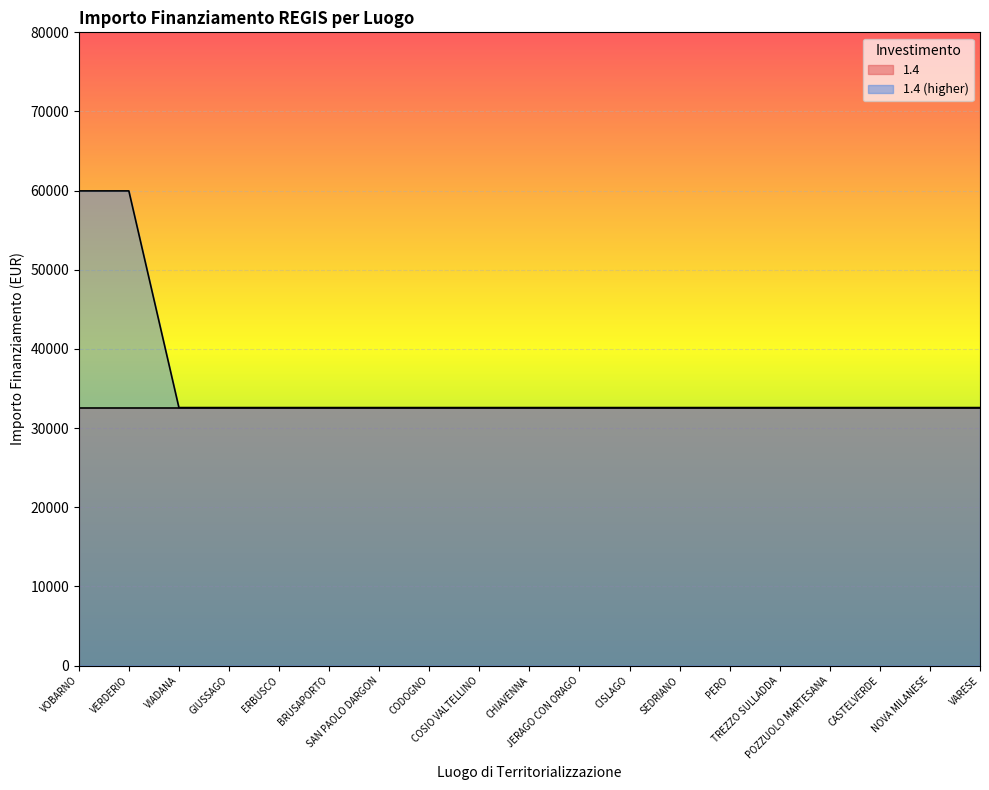

What is the sum of all values?

673945